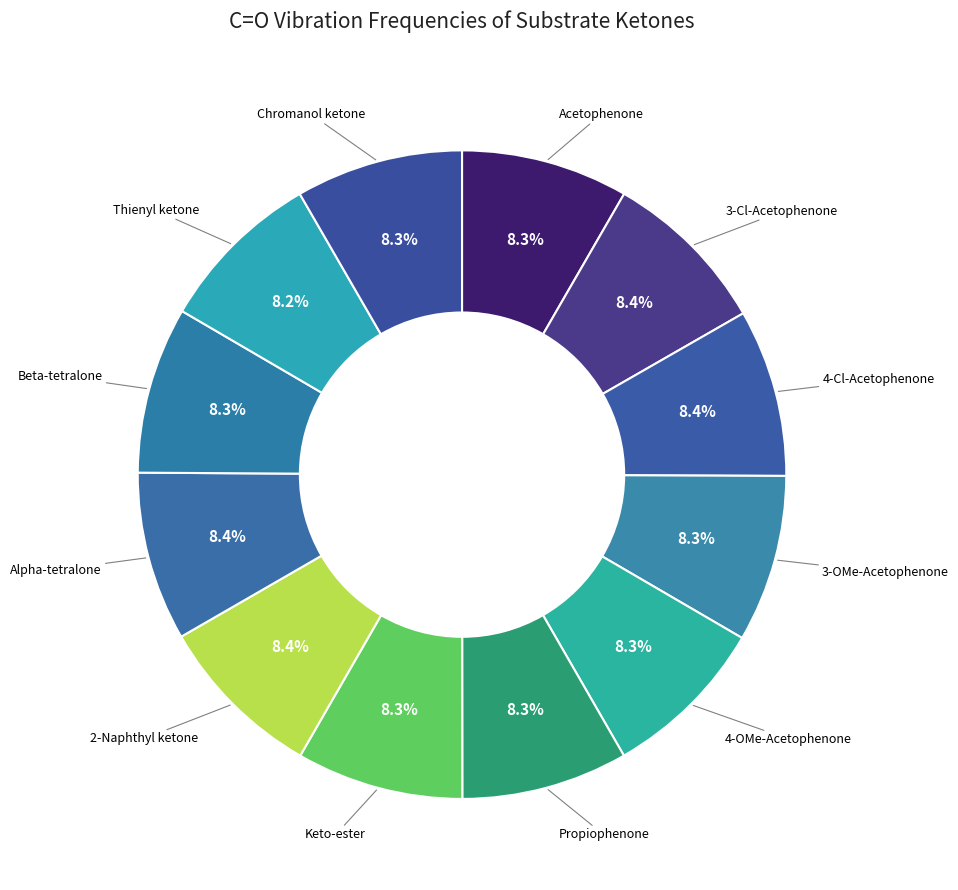

Is the sum of Beta-tetralone and Propiophenone greater than half?

No